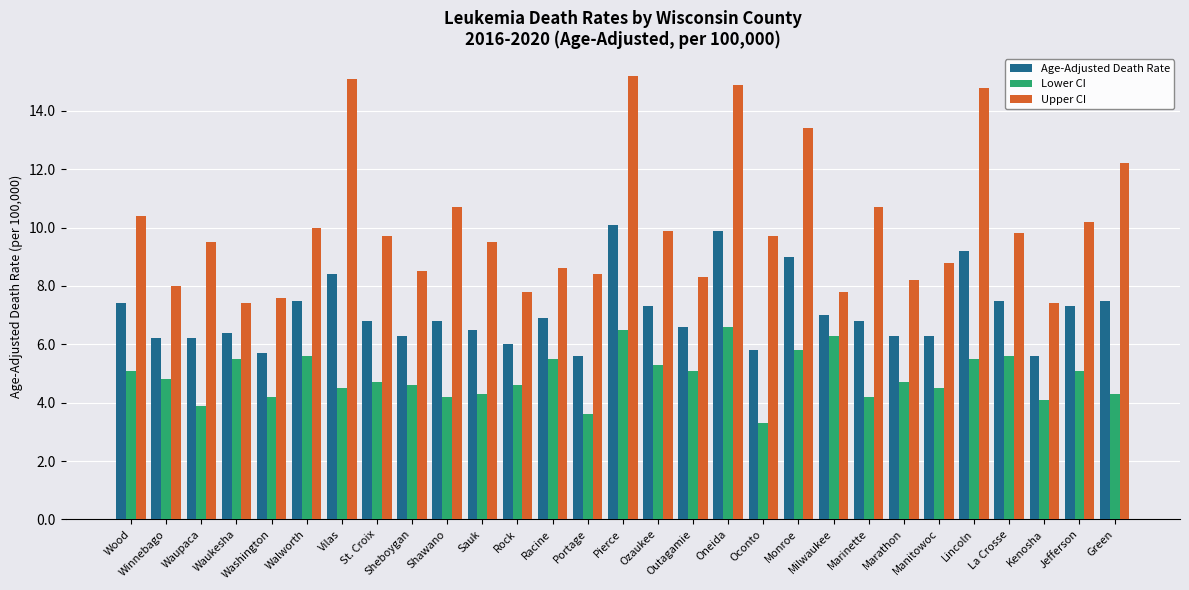

Reading left to right, what are all the values shown in this chart?

Age-Adjusted Death Rate: Wood=7.4	Winnebago=6.2	Waupaca=6.2	Waukesha=6.4	Washington=5.7	Walworth=7.5	Vilas=8.4	St. Croix=6.8	Sheboygan=6.3	Shawano=6.8	Sauk=6.5	Rock=6.0	Racine=6.9	Portage=5.6	Pierce=10.1	Ozaukee=7.3	Outagamie=6.6	Oneida=9.9	Oconto=5.8	Monroe=9.0	Milwaukee=7.0	Marinette=6.8	Marathon=6.3	Manitowoc=6.3	Lincoln=9.2	La Crosse=7.5	Kenosha=5.6	Jefferson=7.3	Green=7.5
Lower CI: Wood=5.1	Winnebago=4.8	Waupaca=3.9	Waukesha=5.5	Washington=4.2	Walworth=5.6	Vilas=4.5	St. Croix=4.7	Sheboygan=4.6	Shawano=4.2	Sauk=4.3	Rock=4.6	Racine=5.5	Portage=3.6	Pierce=6.5	Ozaukee=5.3	Outagamie=5.1	Oneida=6.6	Oconto=3.3	Monroe=5.8	Milwaukee=6.3	Marinette=4.2	Marathon=4.7	Manitowoc=4.5	Lincoln=5.5	La Crosse=5.6	Kenosha=4.1	Jefferson=5.1	Green=4.3
Upper CI: Wood=10.4	Winnebago=8.0	Waupaca=9.5	Waukesha=7.4	Washington=7.6	Walworth=10.0	Vilas=15.1	St. Croix=9.7	Sheboygan=8.5	Shawano=10.7	Sauk=9.5	Rock=7.8	Racine=8.6	Portage=8.4	Pierce=15.2	Ozaukee=9.9	Outagamie=8.3	Oneida=14.9	Oconto=9.7	Monroe=13.4	Milwaukee=7.8	Marinette=10.7	Marathon=8.2	Manitowoc=8.8	Lincoln=14.8	La Crosse=9.8	Kenosha=7.4	Jefferson=10.2	Green=12.2